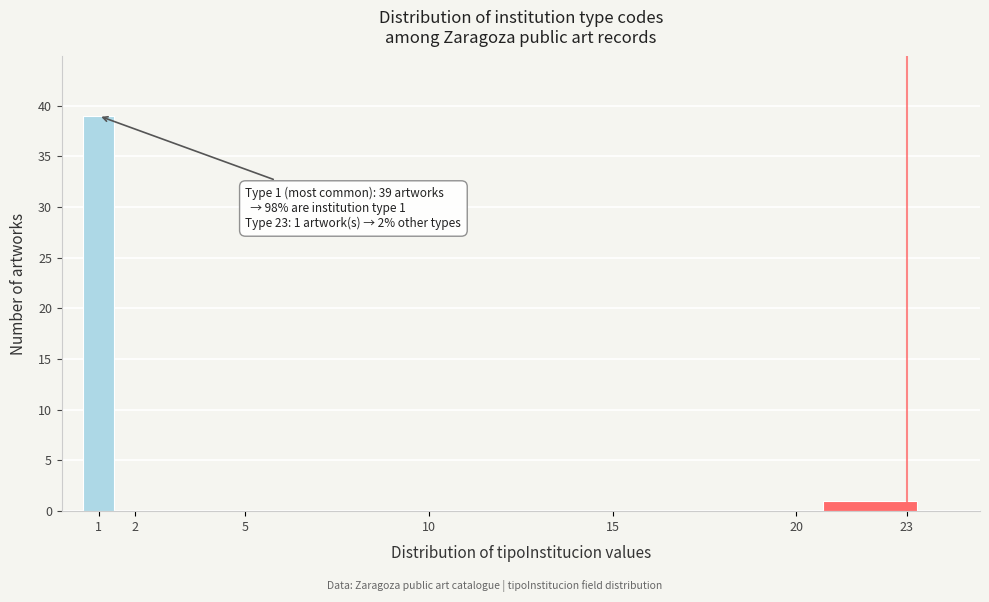

Over which range of the x-axis is the bar tallest?

0.5 to 1.5